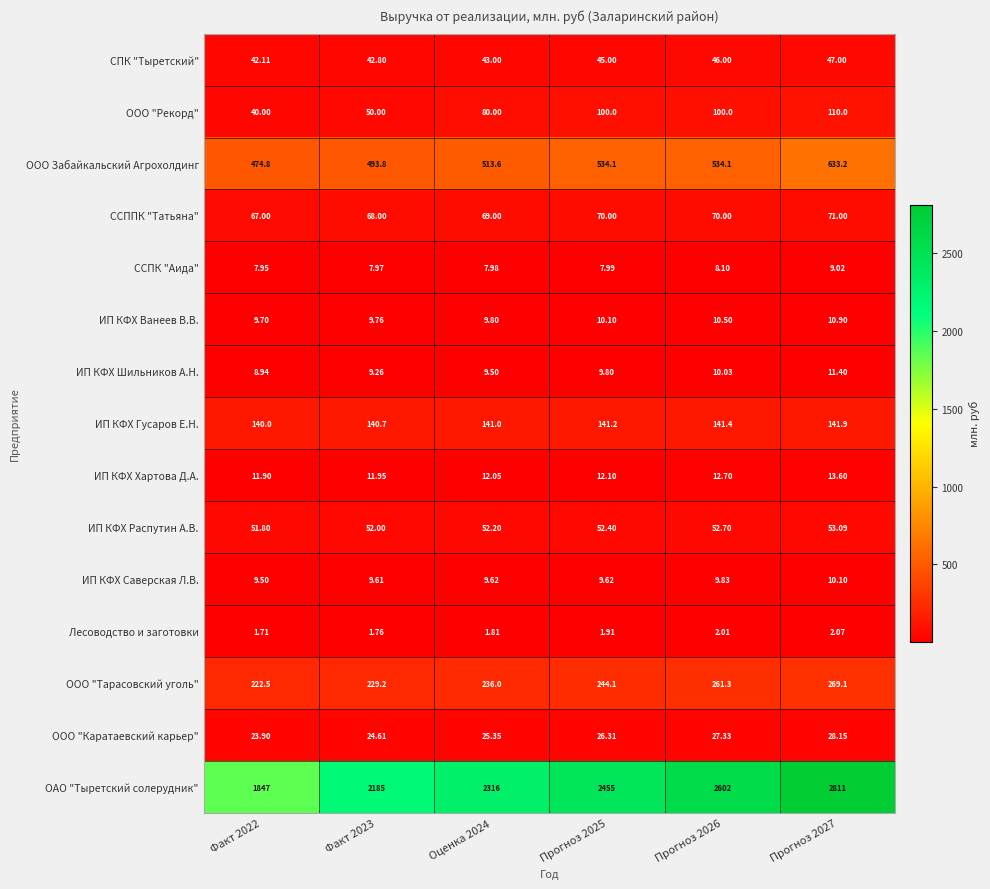

Which series has the largest total across all categories?

ОАО "Тыретский солерудник"